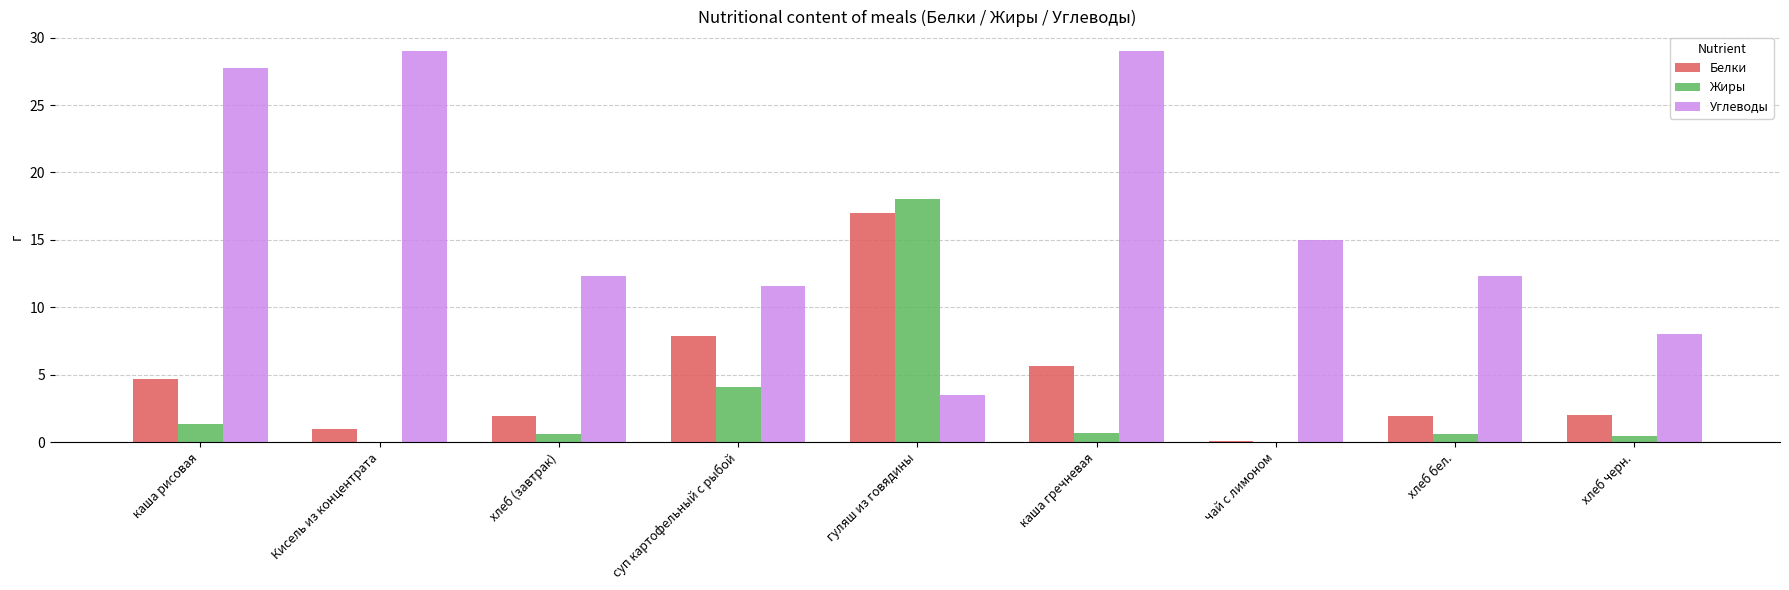

At which category is the sum across all series the highest?

гуляш из говядины